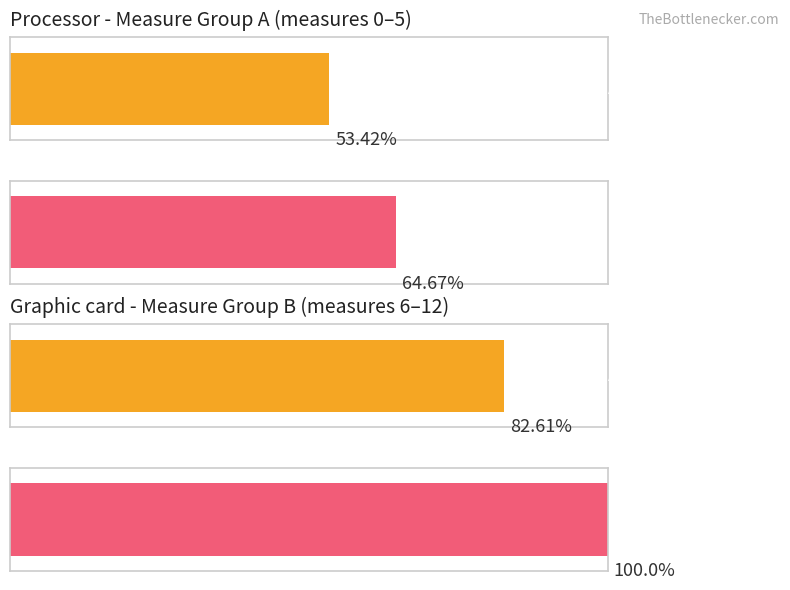

What is the average value of the Maximum utilization series?

75.2